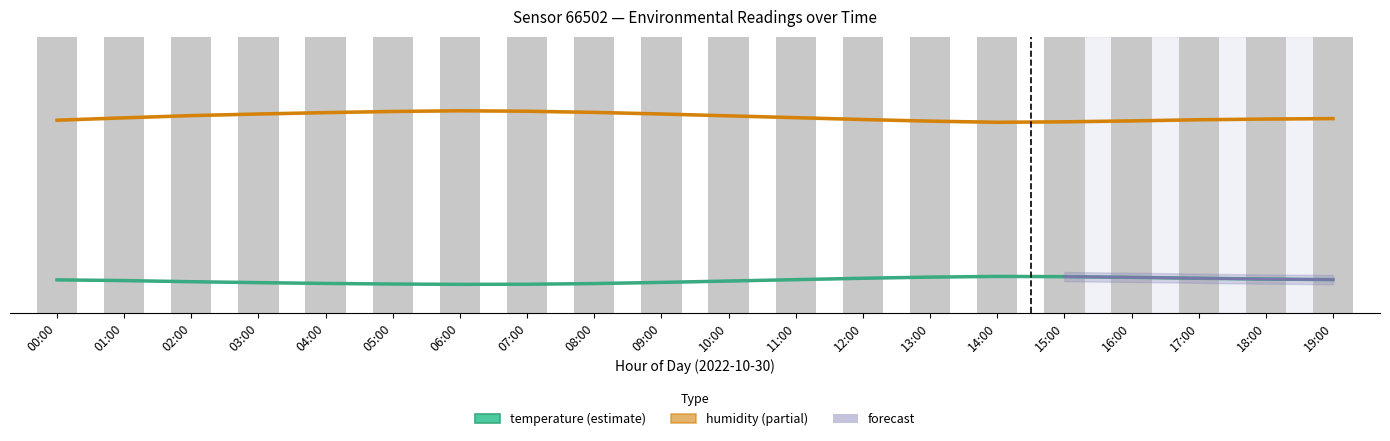

At how many categories does at least one series exceed 670?

2